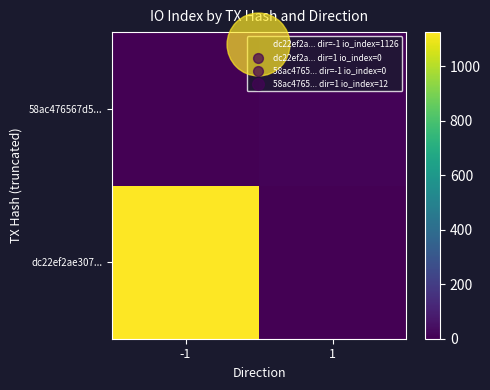

What is the total value across all series at 1?

12